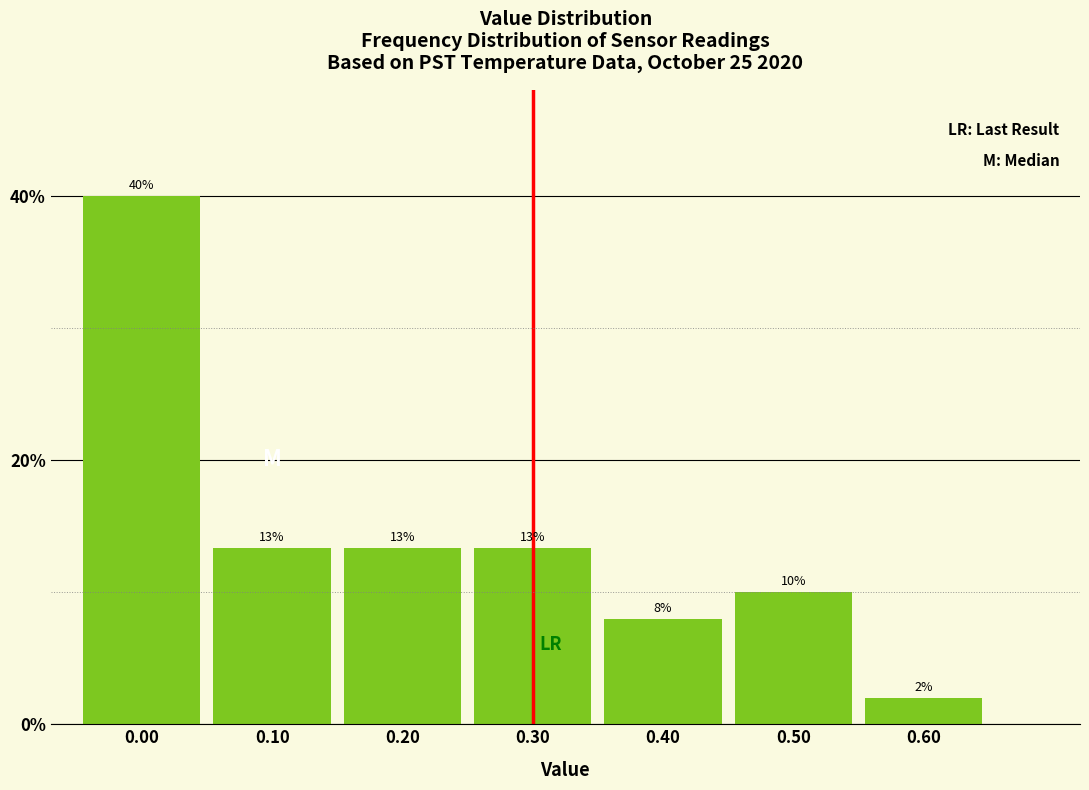

Read the value at 0.10.

13.3